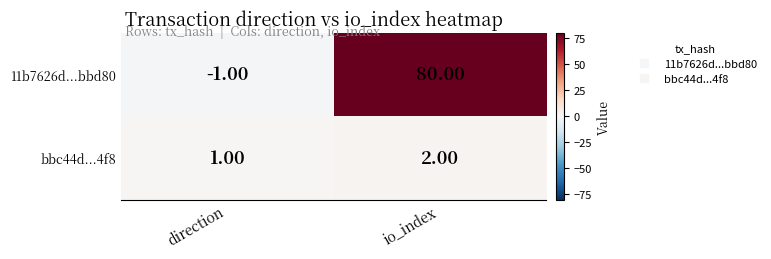

What is the sum of the bbc44d...4f8 values at io_index and direction?

3